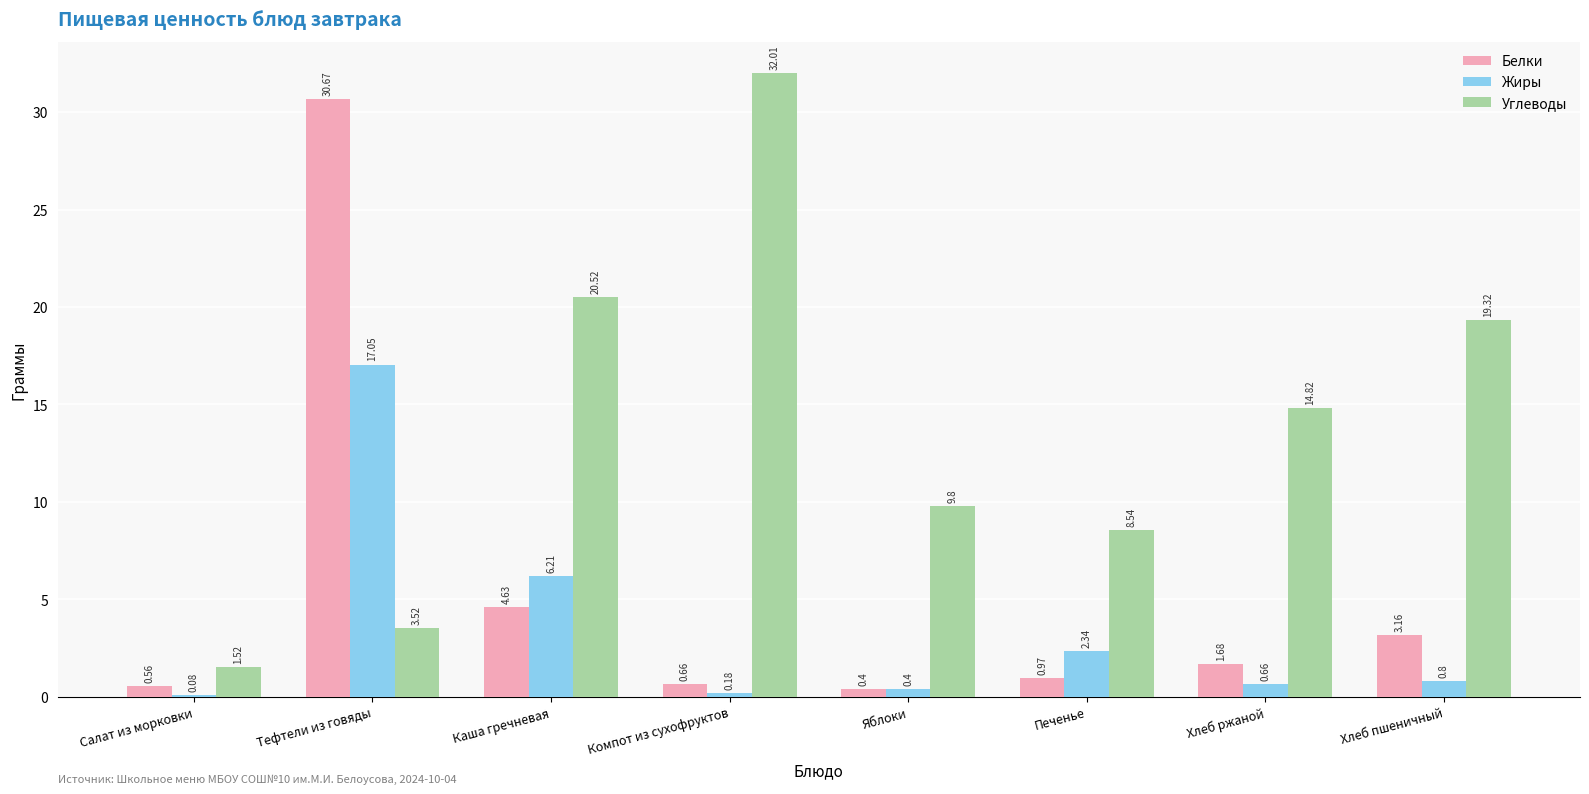

What is the spread (max minus min) of values at Хлеб пшеничный?

18.5